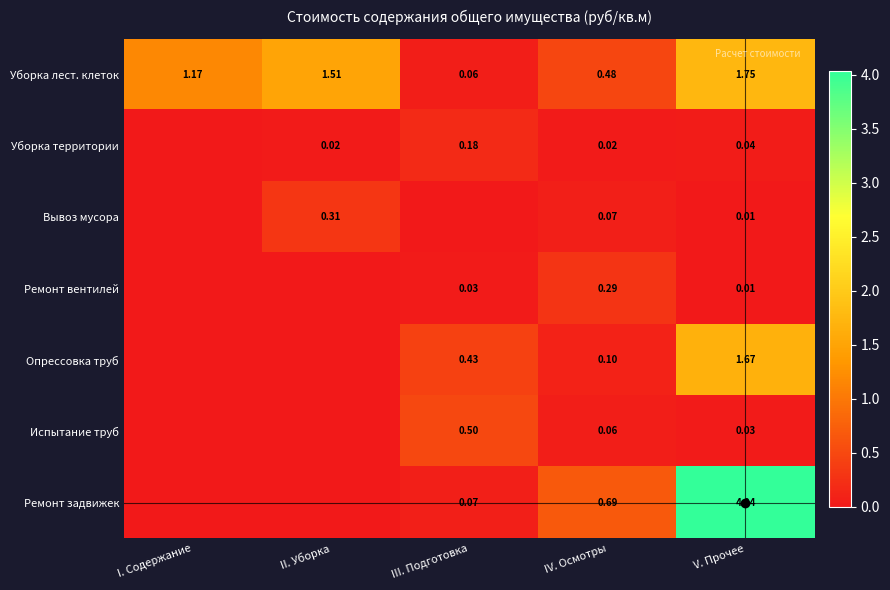

Rank the series at IV. Осмотры from lowest to highest value.

Уборка территории, Испытание труб, Вывоз мусора, Опрессовка труб, Ремонт вентилей, Уборка лест. клеток, Ремонт задвижек